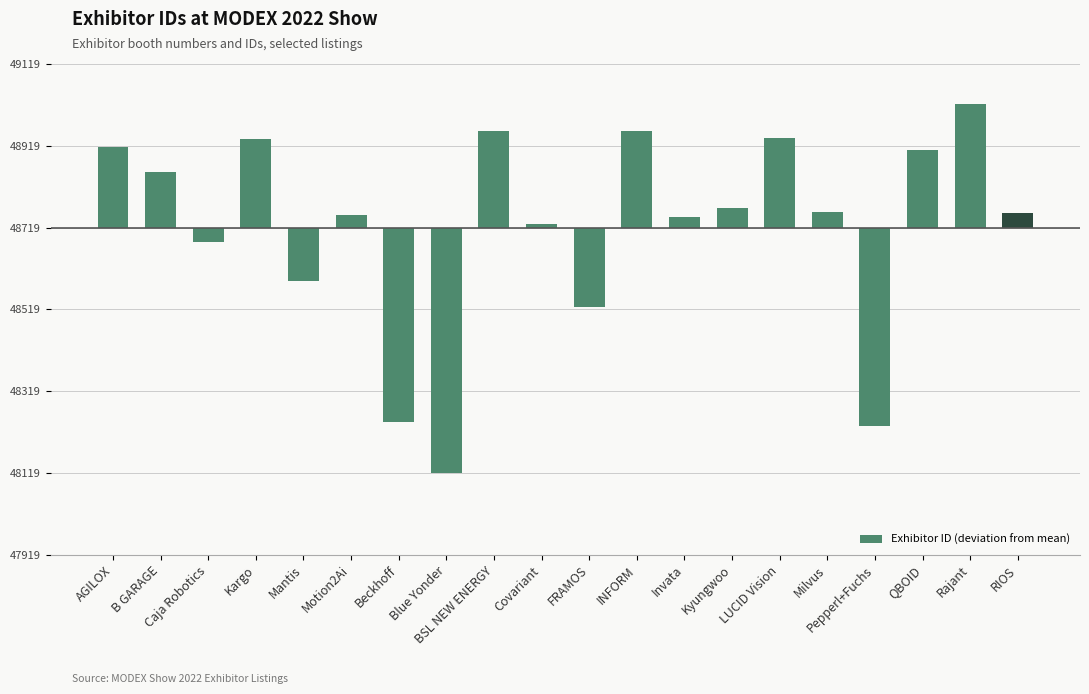

List the labels in order of value, smallest first.

Blue Yonder, Pepperl+Fuchs, Beckhoff, FRAMOS, Mantis, Caja Robotics, Covariant, Invata, Motion2Ai, RIOS, Milvus, Kyungwoo, B GARAGE, QBOID, AGILOX, Kargo, LUCID Vision, BSL NEW ENERGY, INFORM, Rajant